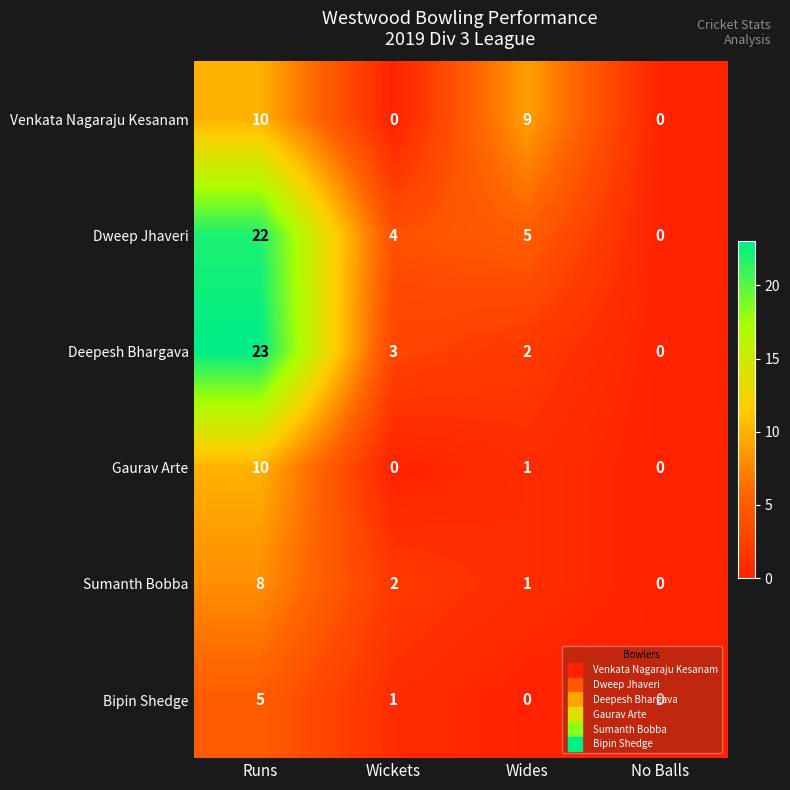

The Sumanth Bobba series shows 1 at Wides. True or false?

True